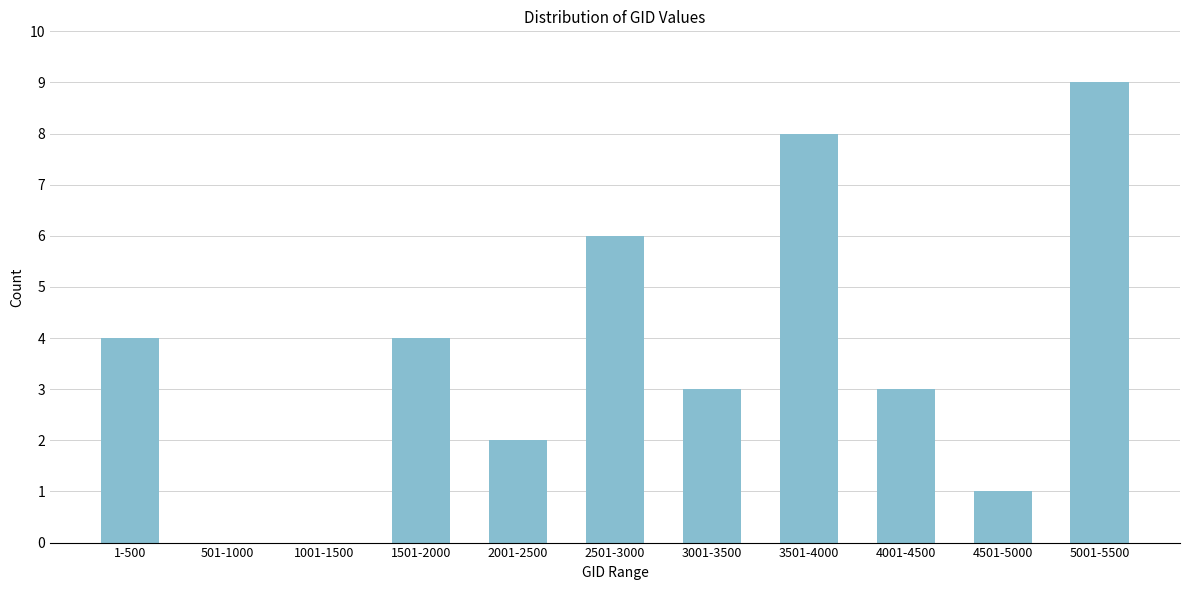

Reading left to right, what are all the values shown in this chart?

1-500=4	501-1000=0	1001-1500=0	1501-2000=4	2001-2500=2	2501-3000=6	3001-3500=3	3501-4000=8	4001-4500=3	4501-5000=1	5001-5500=9